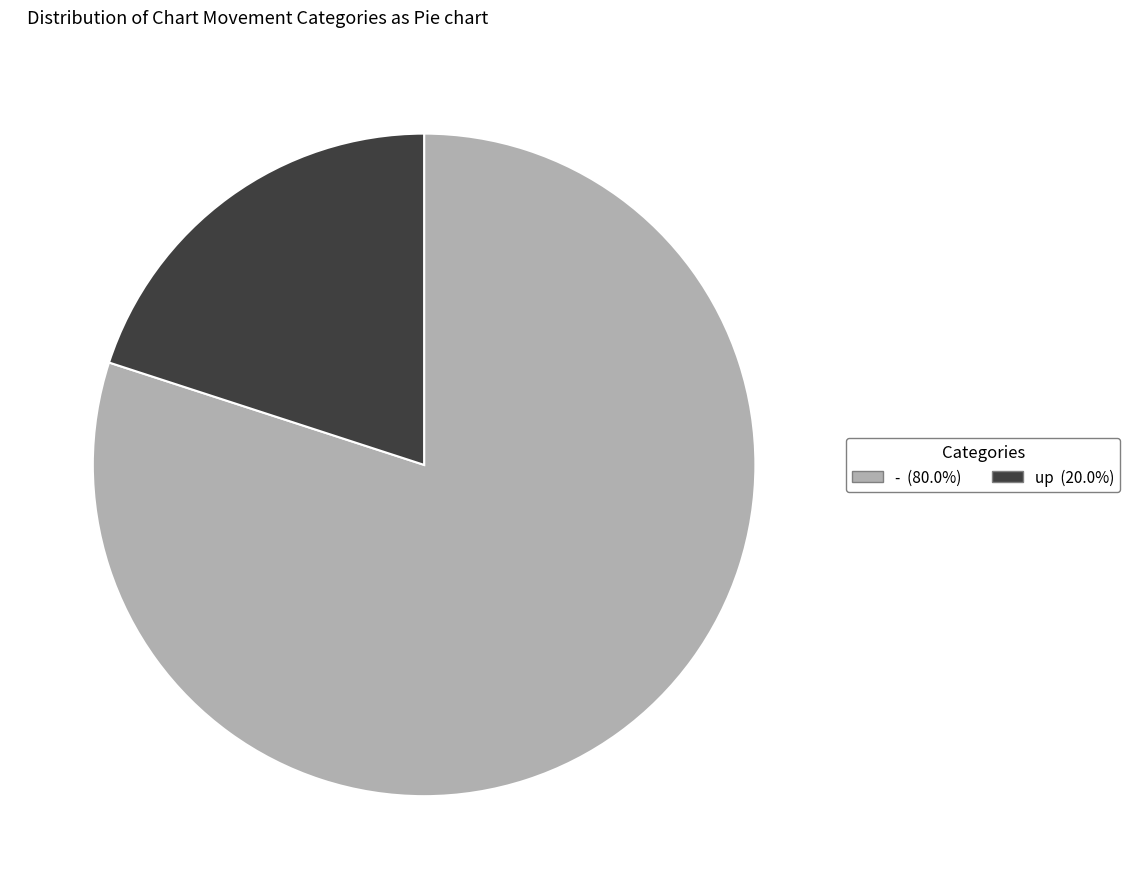

Combined, do up and - account for over 50%?

Yes